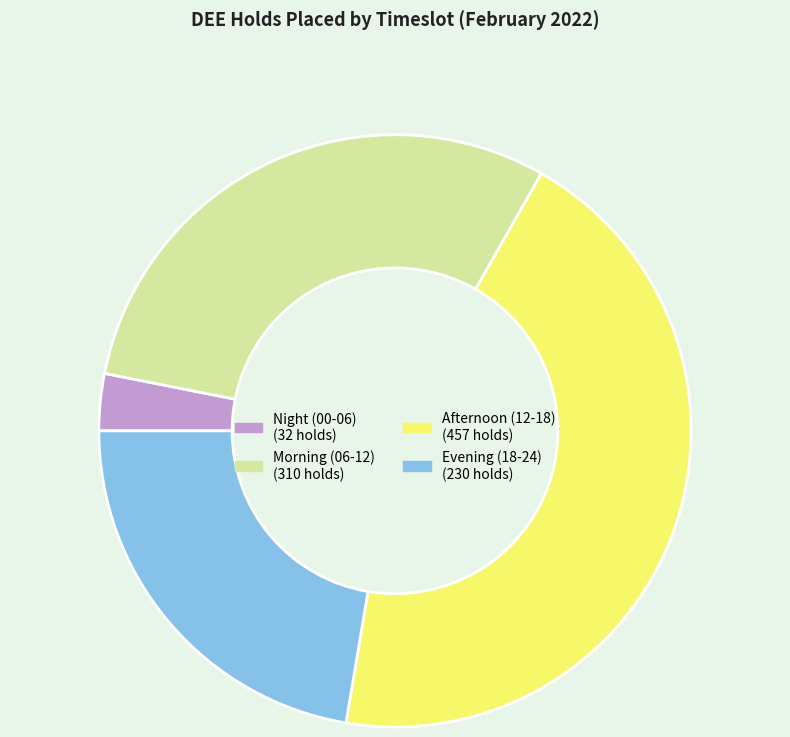

Is there any slice that represents more than half of the pie?

No